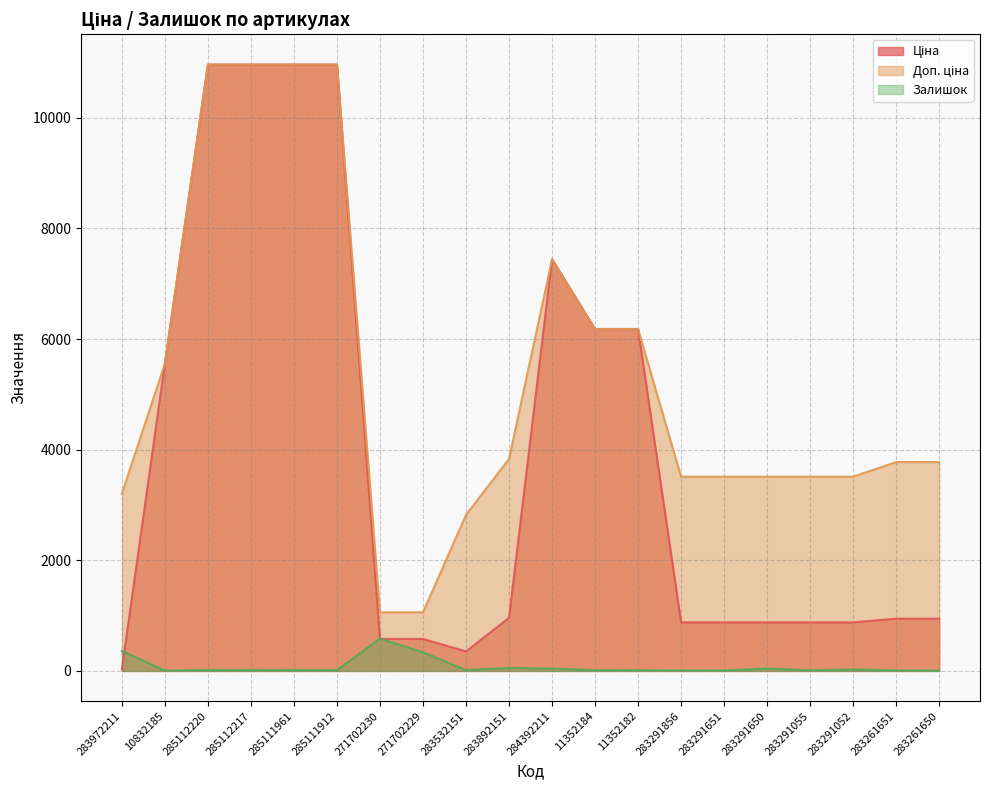

Rank the series by their maximum value, from highest to lowest.

Ціна, Доп. ціна, Залишок